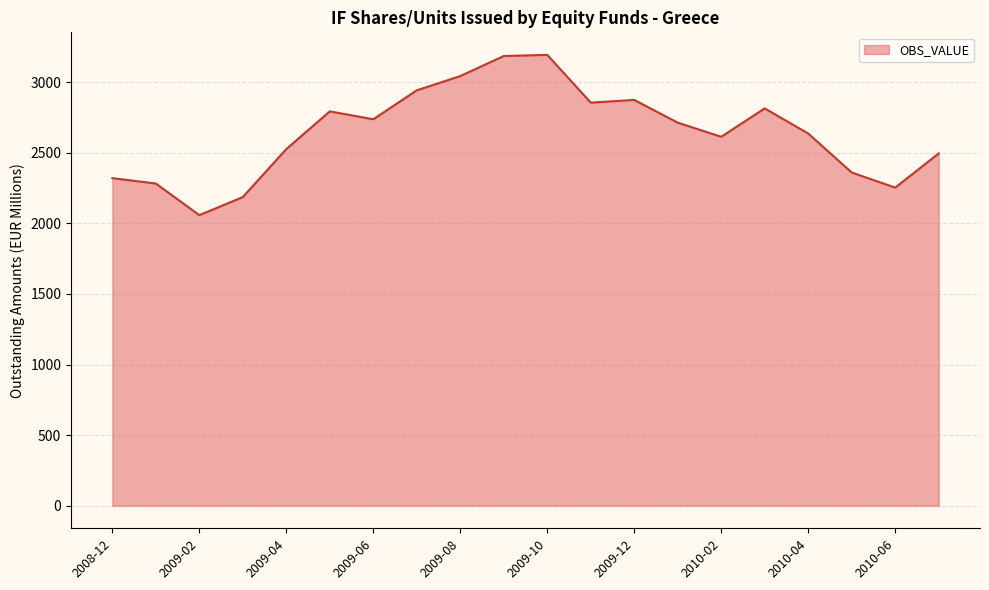

What is the maximum value shown in the chart?

3193